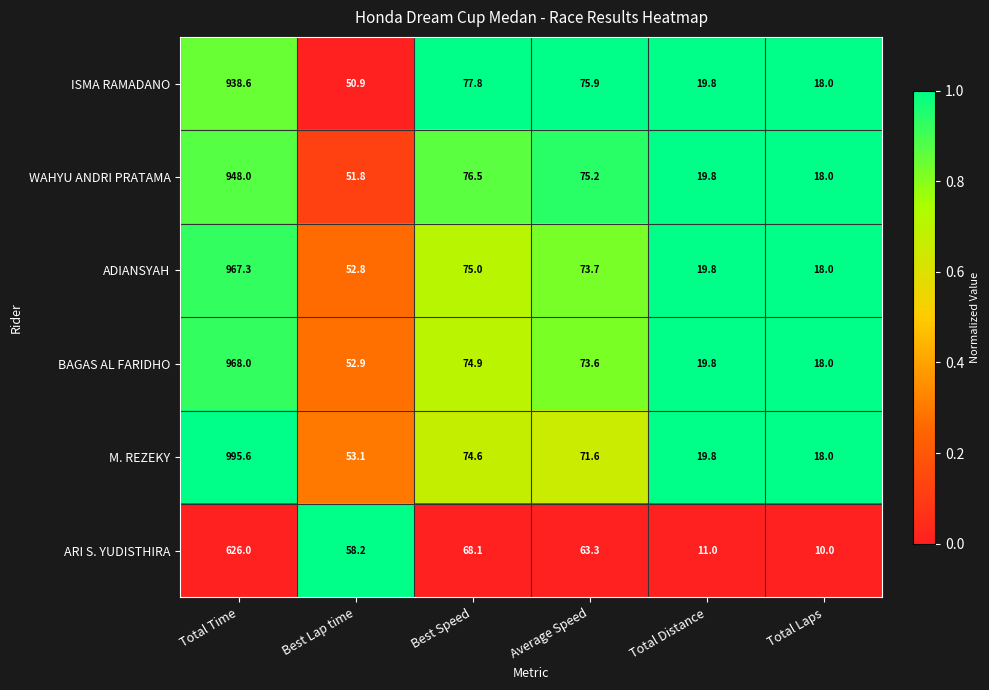

At which label is M. REZEKY closest to 506?

Best Speed